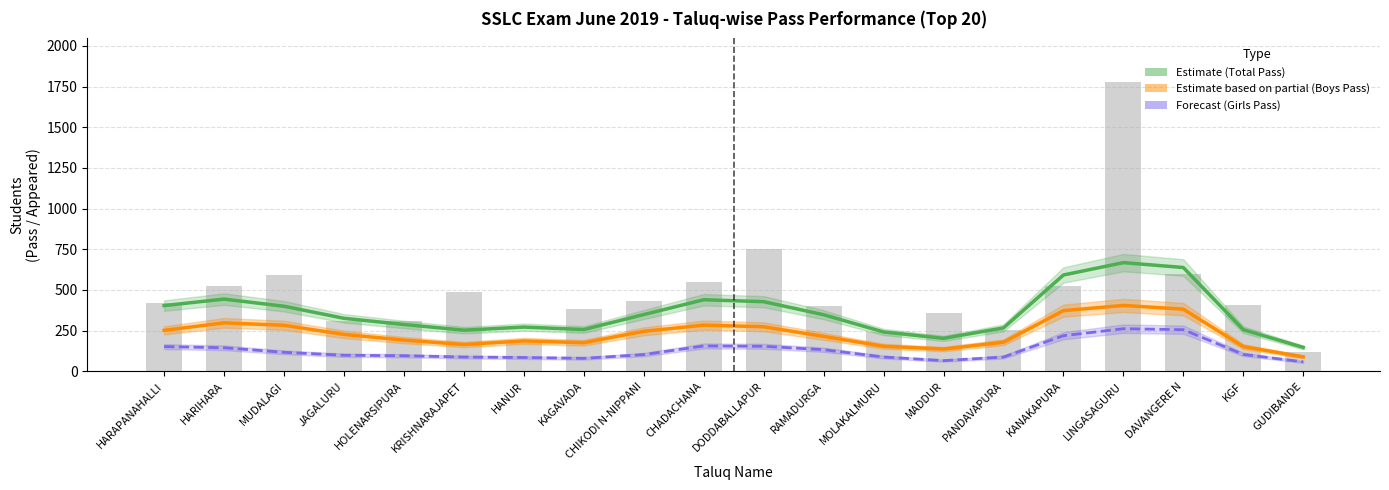

How many categories are shown in the chart?

20